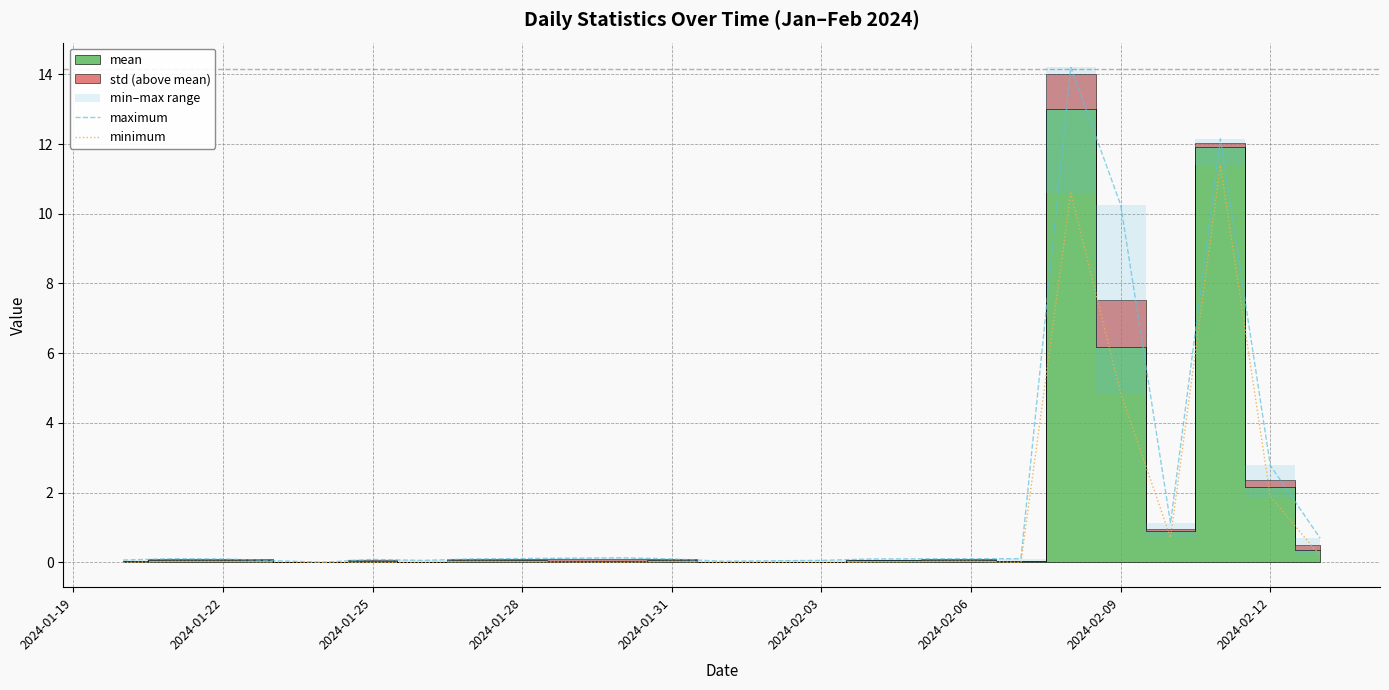

True or false: maximum and minimum intersect in this chart.

False